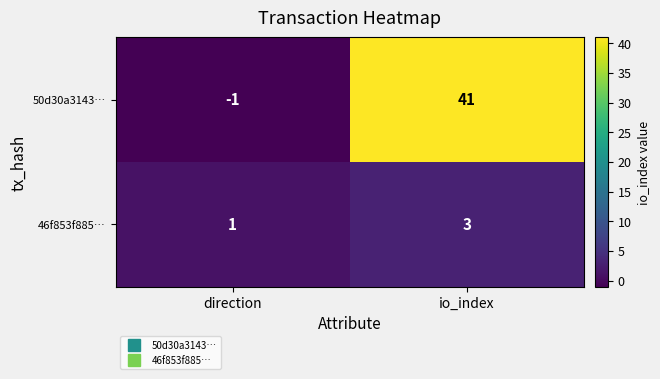

What value does the 50d30a3143… series have at io_index?

41